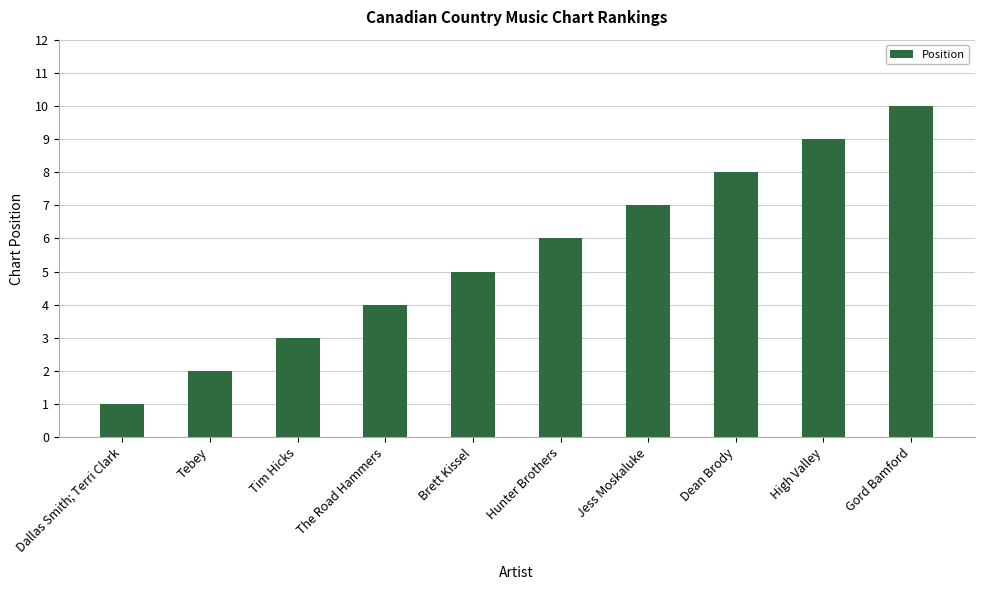

Which has a higher value, Dean Brody or Gord Bamford?

Gord Bamford